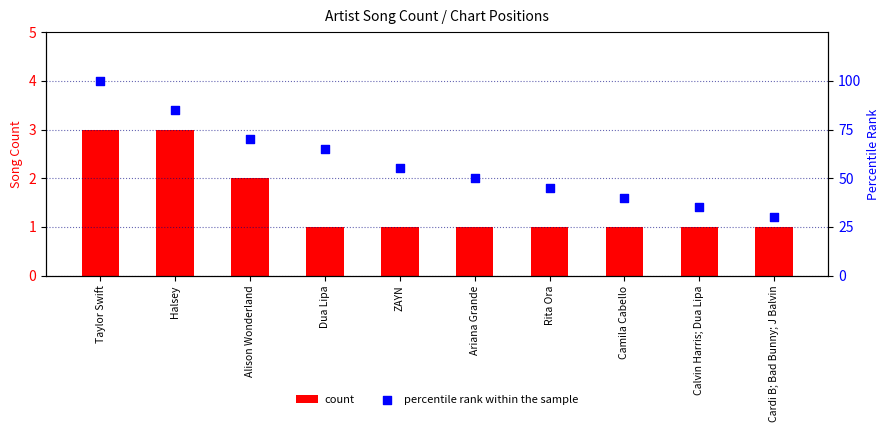

Is the value of percentile rank within the sample at Dua Lipa greater than the value of count at Taylor Swift?

Yes